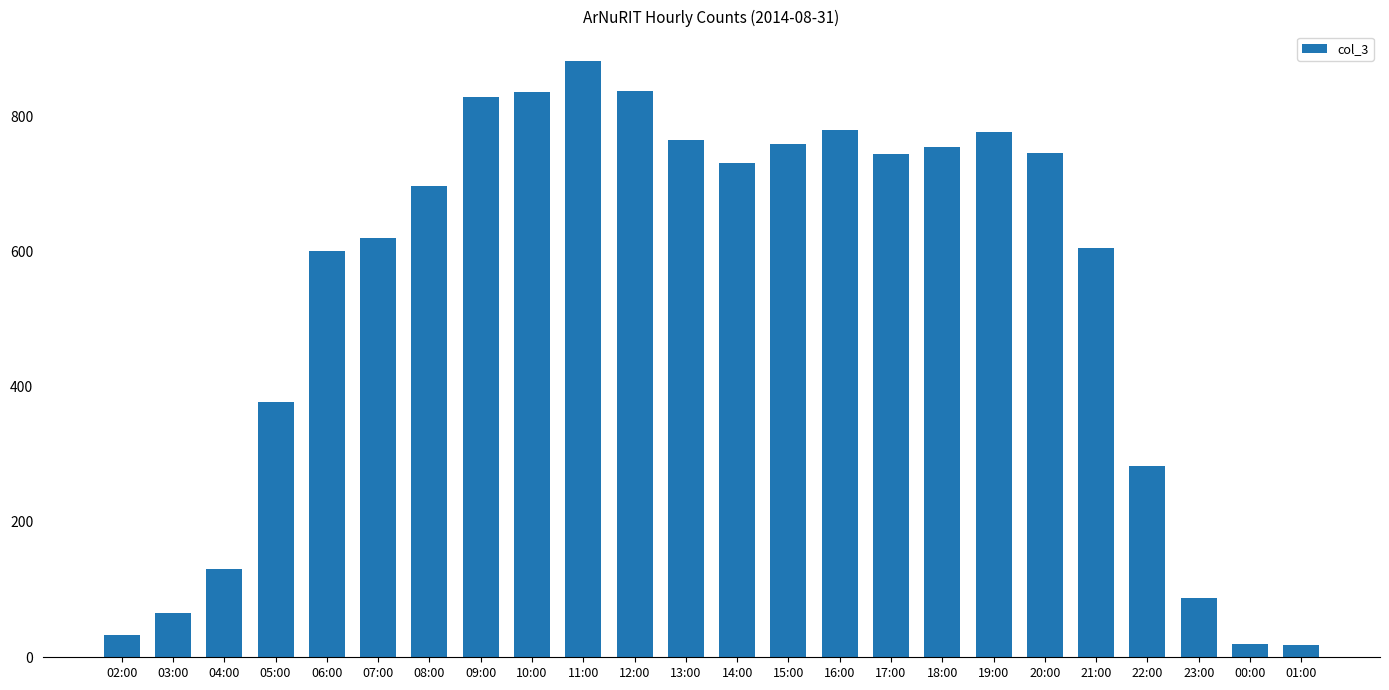

Which label corresponds to the largest value in the chart?

11:00